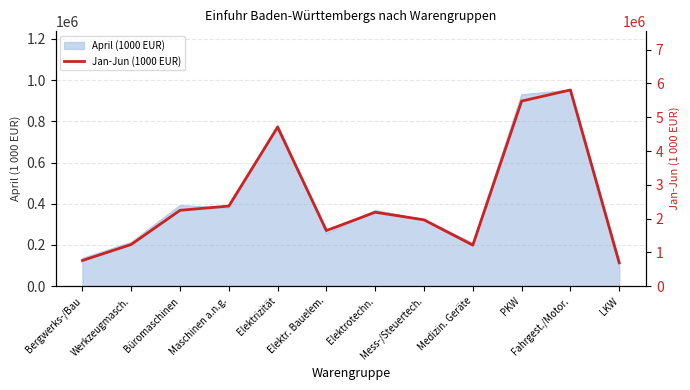

Count the number of values greater than 2187973.

6